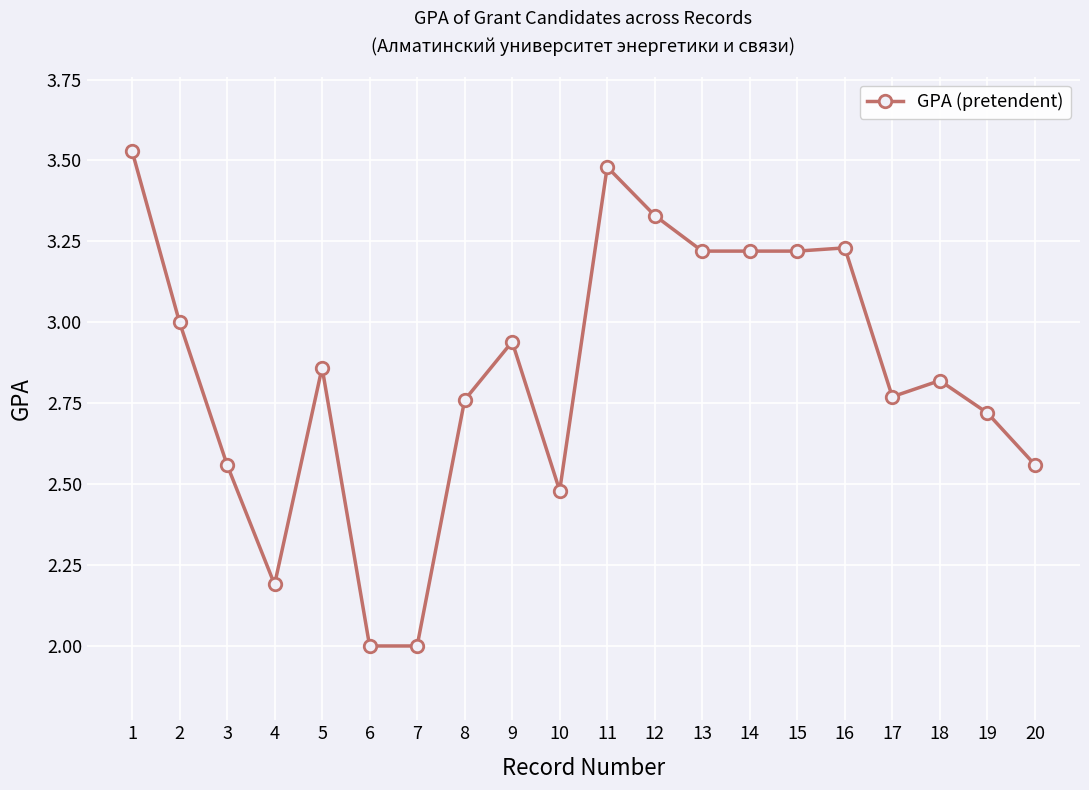

Which label corresponds to the largest value in the chart?

1